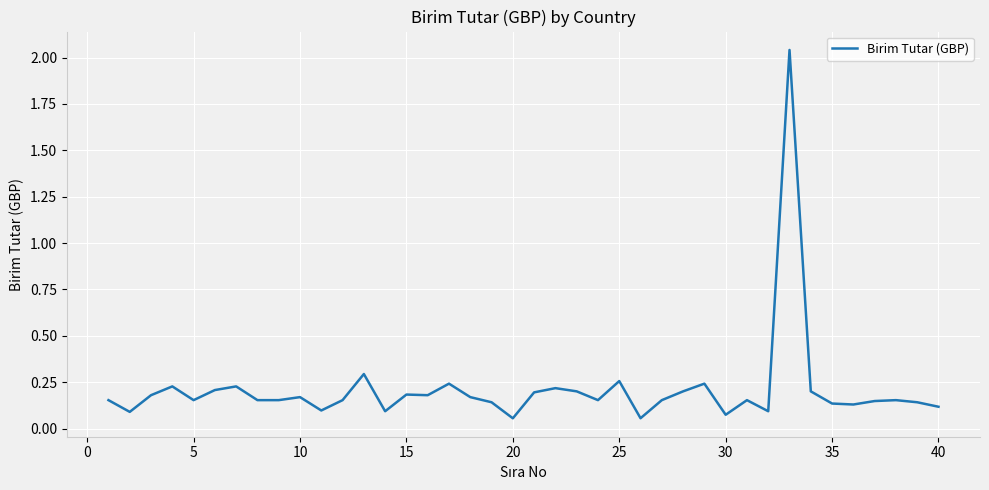

What is the difference between the maximum and minimum values?

2.0